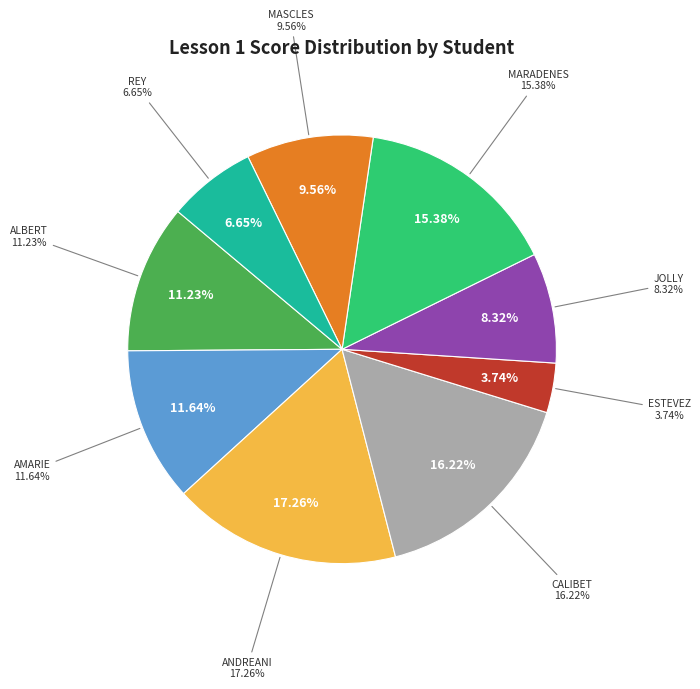

Between REY Nadège and CALIBET Amandine, which is larger?

CALIBET Amandine